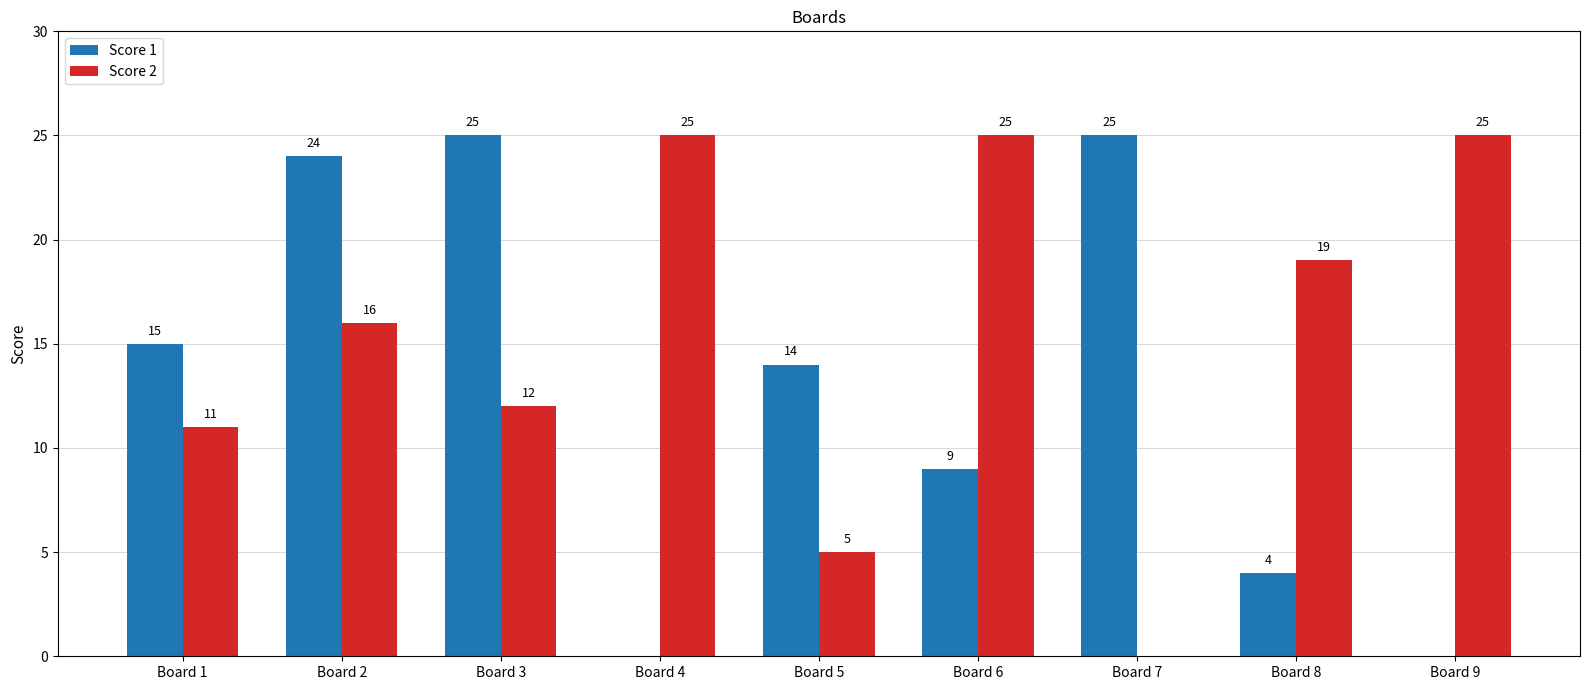

Which series has the largest total across all categories?

Score 2